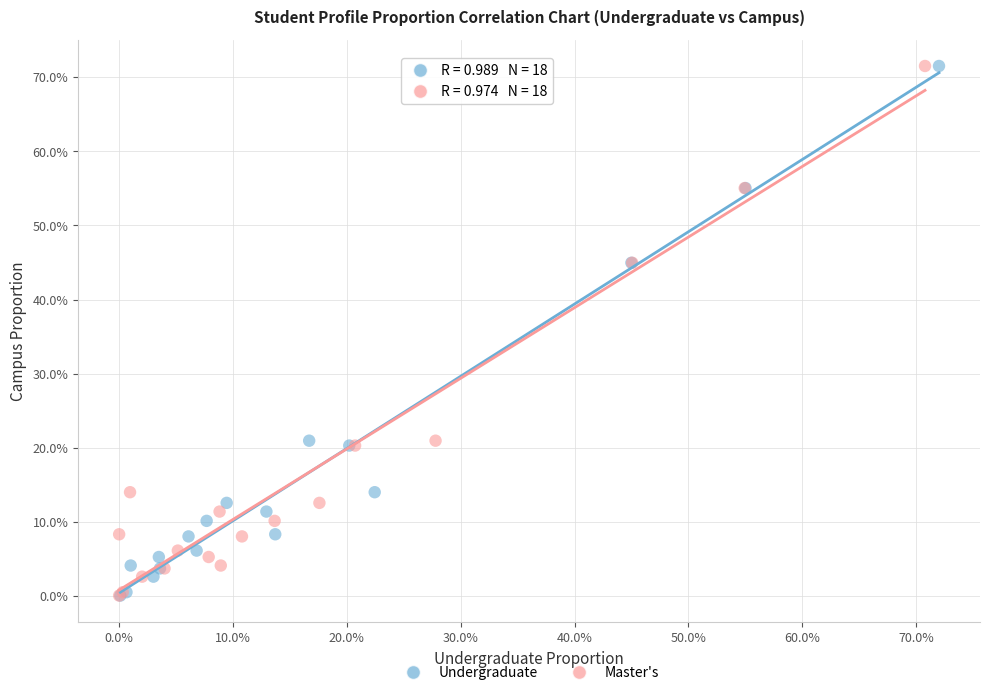

What are all the series names shown in the legend?

Undergraduate, Master's